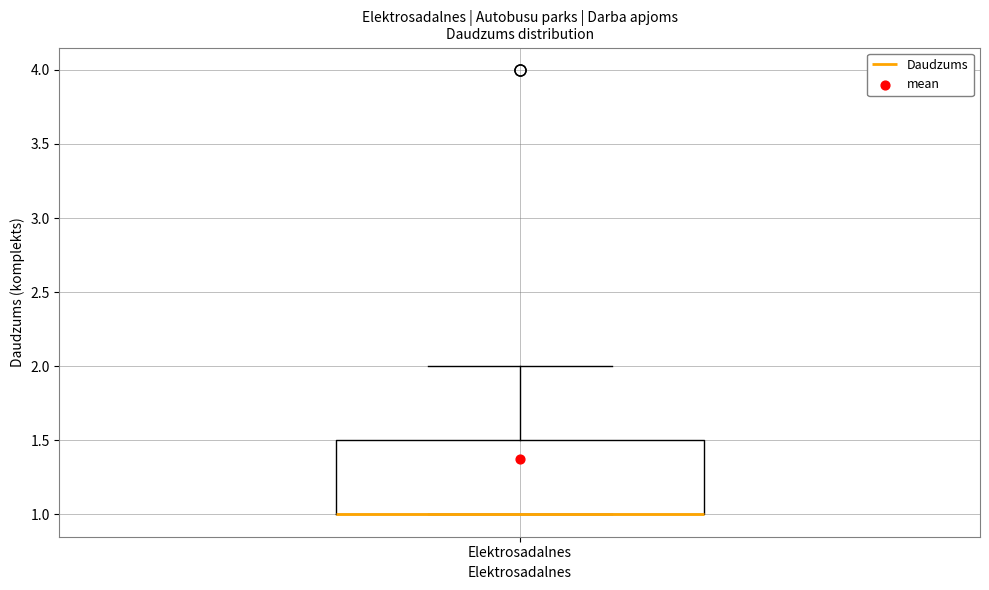

Transcribe this box plot: give where the median line is, the range the box spans, and where the two whiskers end, as read against the y-axis. The values are not printed on the chart, so give them approximately, as read against the axis.

median 1.0 (drawn on the box's lower edge), box 1.0 to 1.5, whiskers 1.0 to 2.0